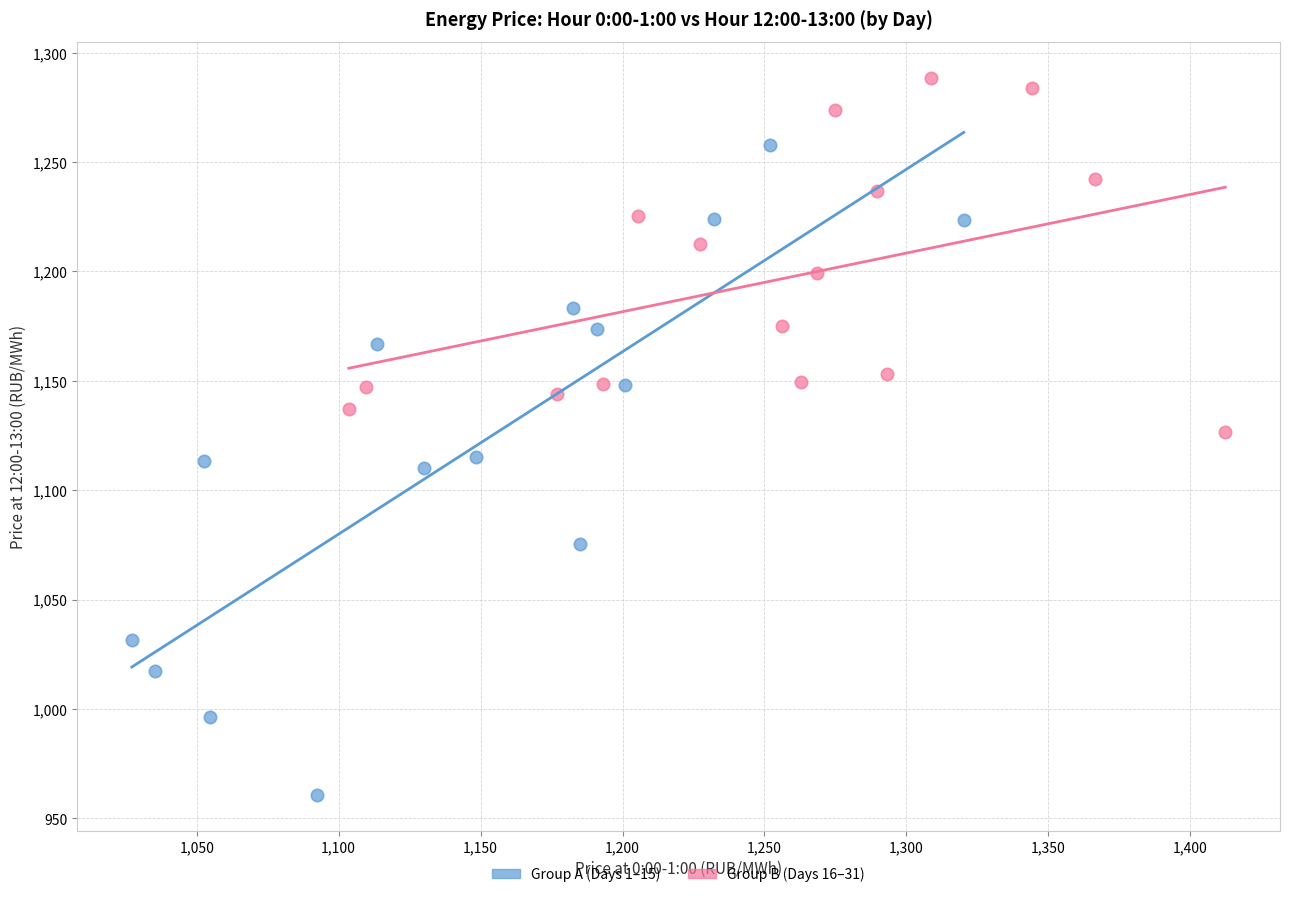

Which series reaches the maximum Y coordinate?

Group B (Days 16–31)